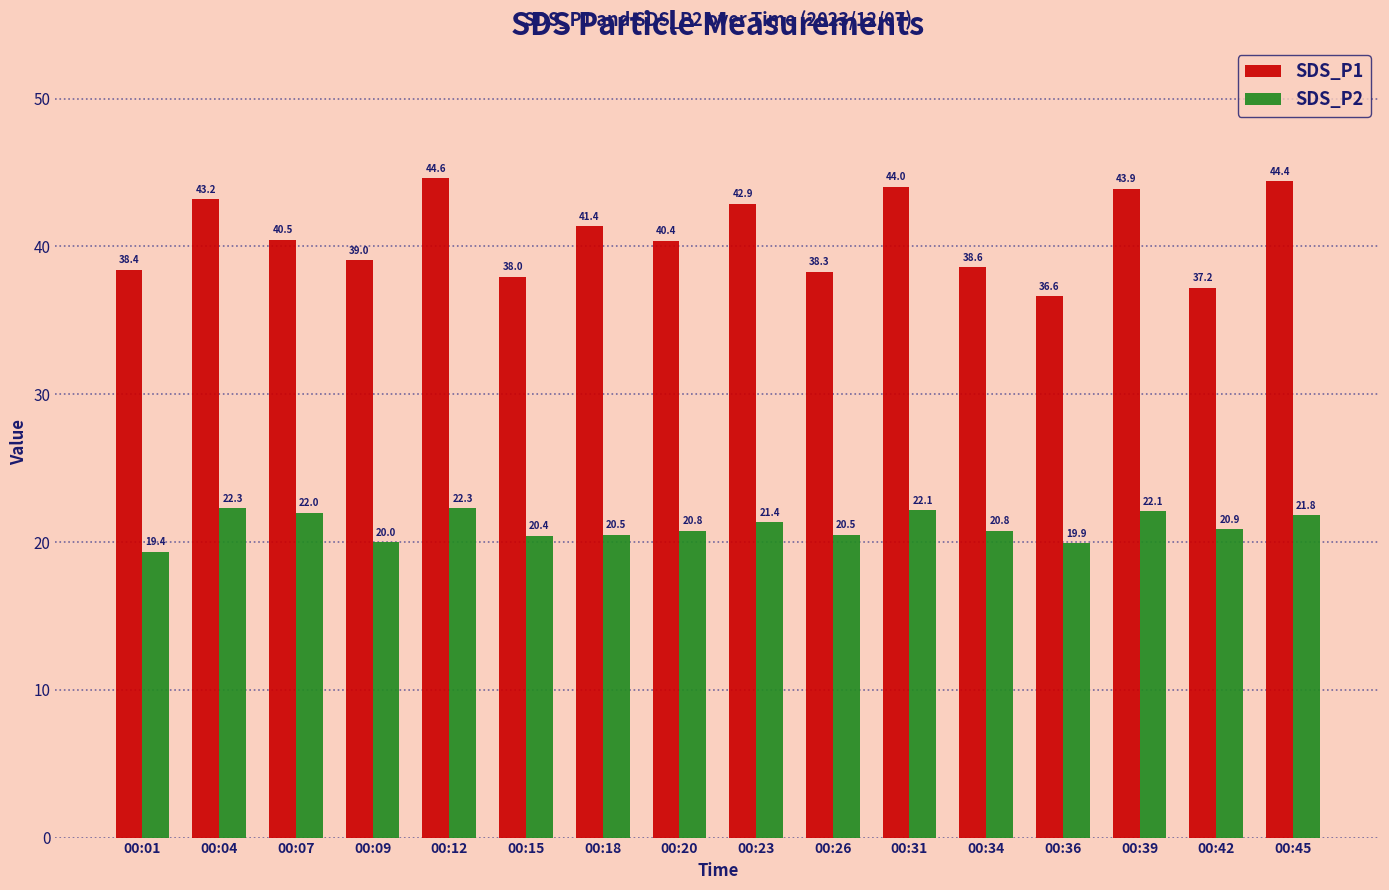

What is the maximum value for SDS_P2?

22.3